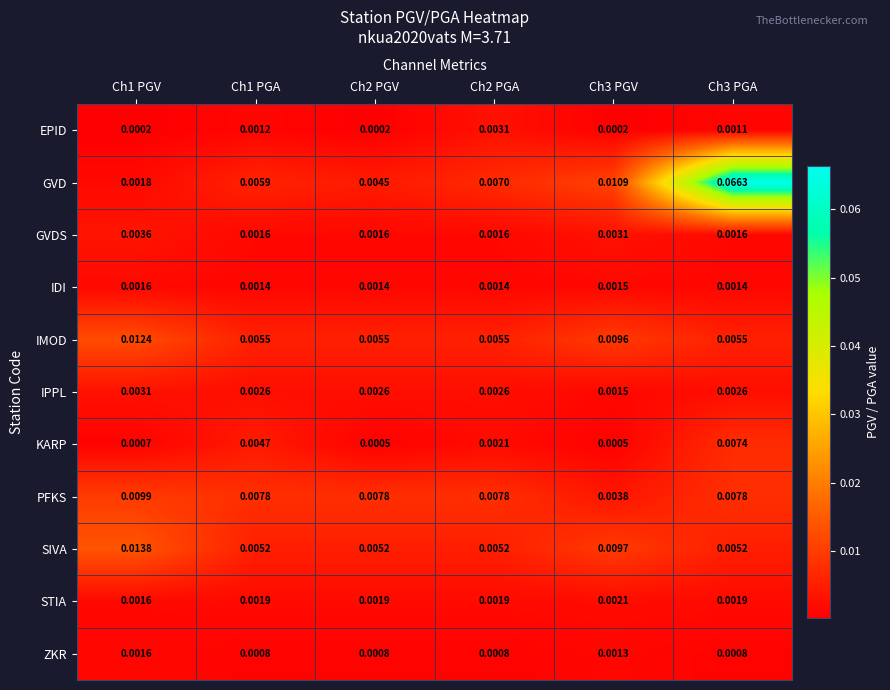

Which series changed the most between Ch1 PGV and Ch2 PGV?

SIVA